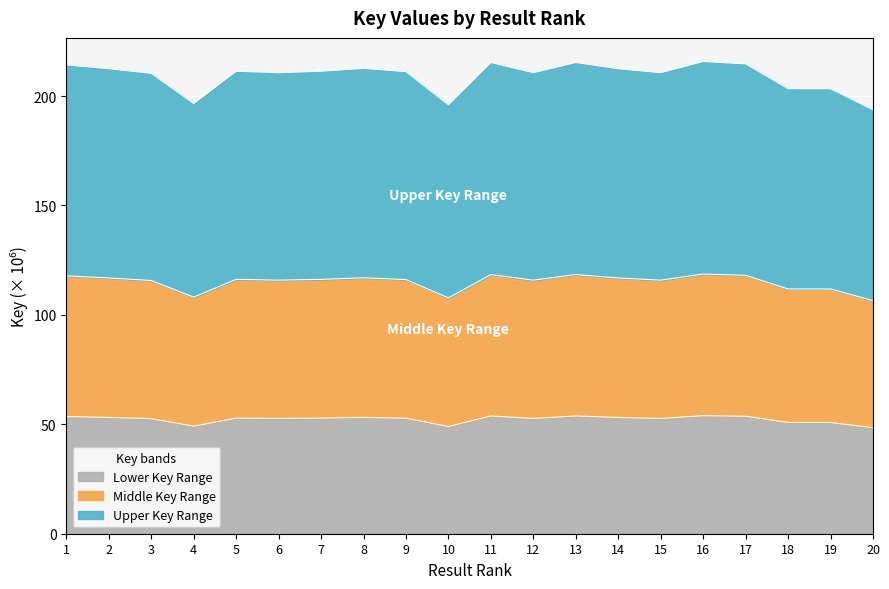

At which category does the data reach its first local peak?

5